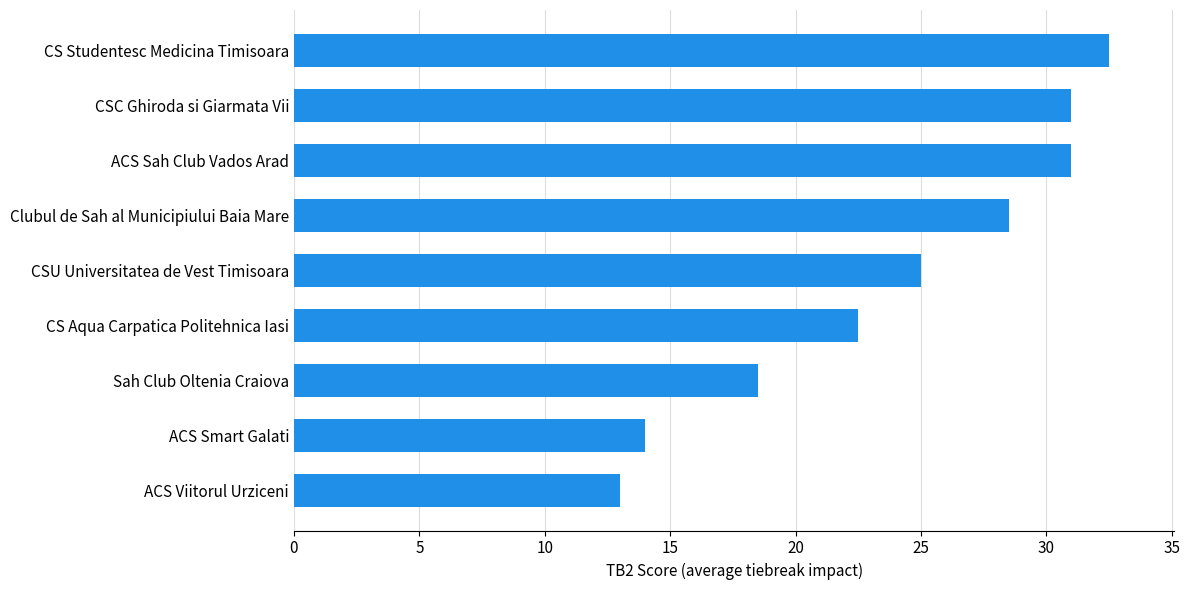

Which label corresponds to the largest value in the chart?

CS Studentesc Medicina Timisoara